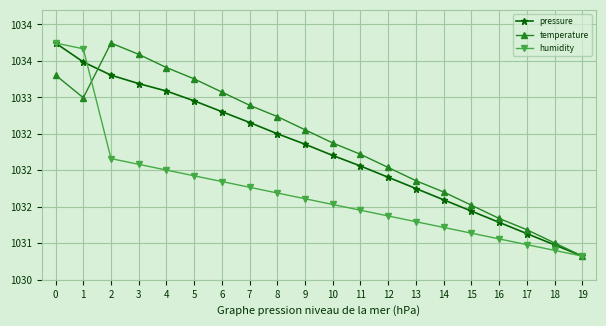

True or false: humidity has more than 2 interior local peaks.

False